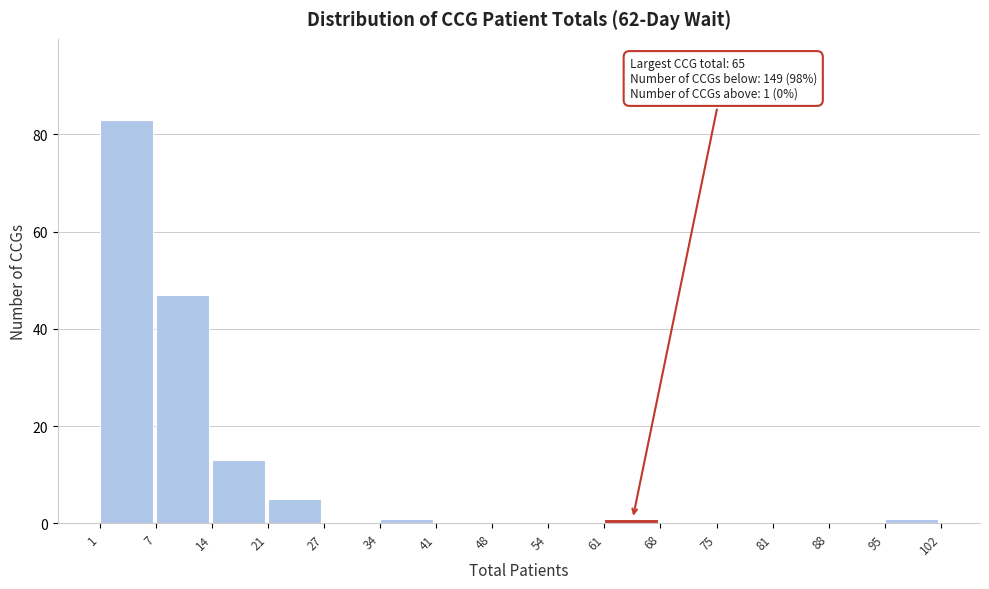

Over which range of the x-axis is the bar tallest?

1 to 7